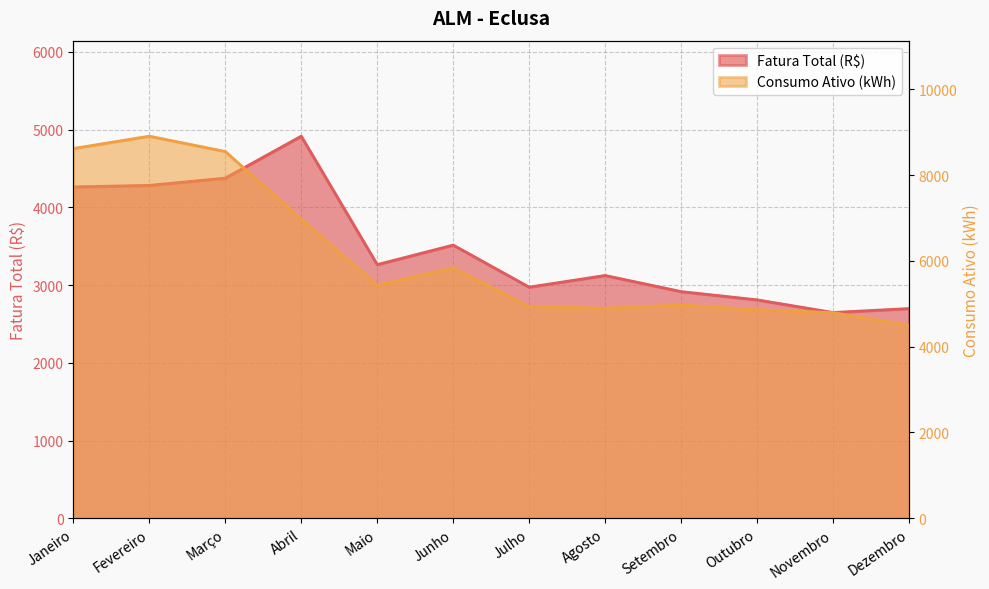

What is the difference between the maximum and minimum values in the Consumo Ativo (kWh) series?

4411.0